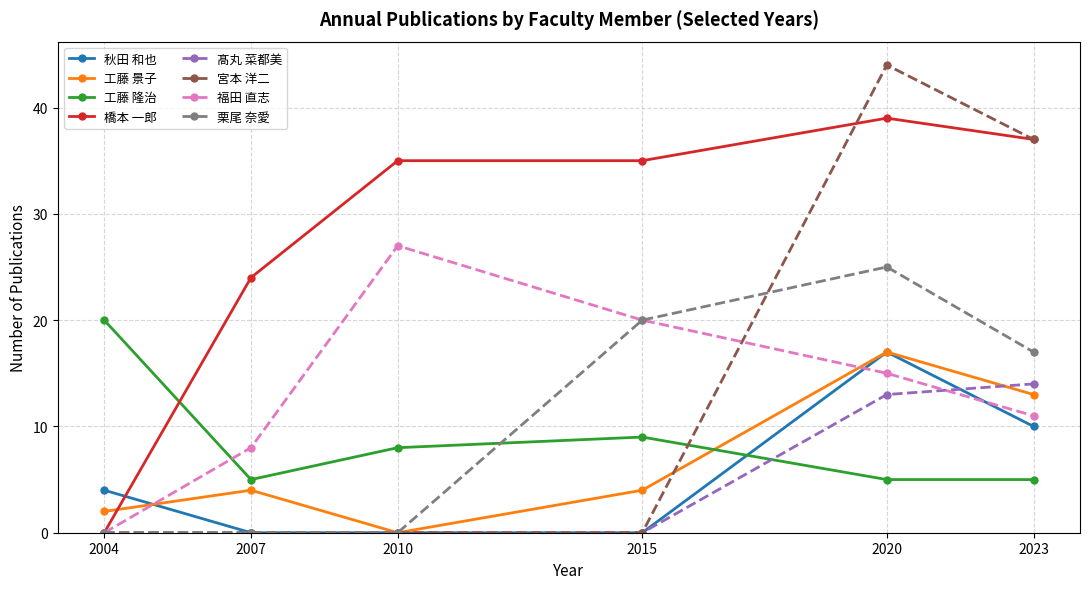

Is the value of 工藤 隆治 at 2020 greater than the value of 秋田 和也 at 2023?

No